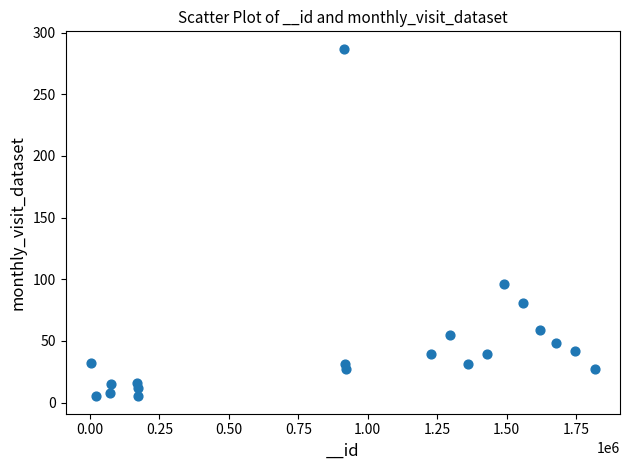

What is the range of X values (max minus min)?

1814961